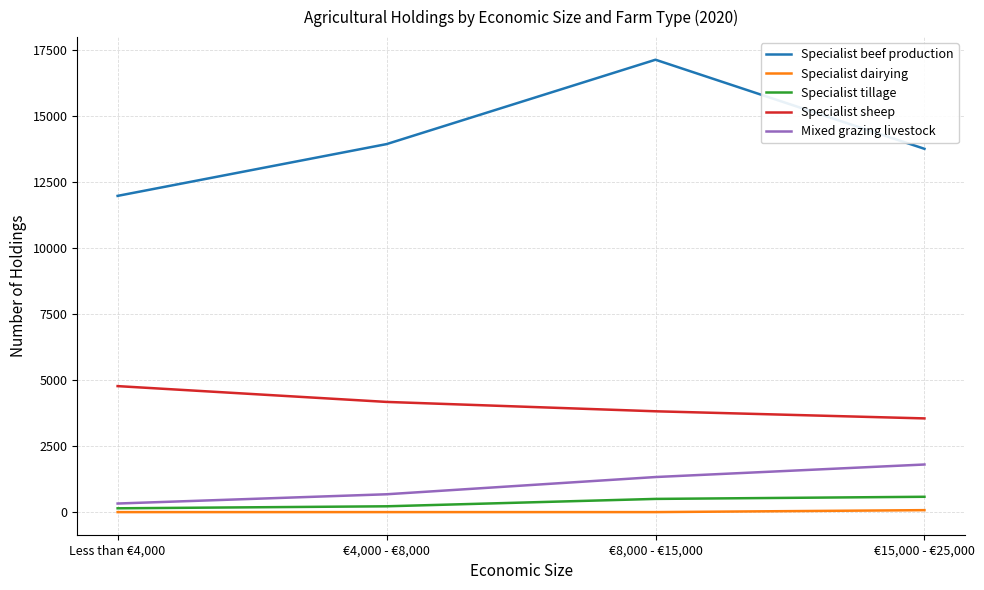

True or false: Mixed grazing livestock and Specialist tillage cross at least once.

False